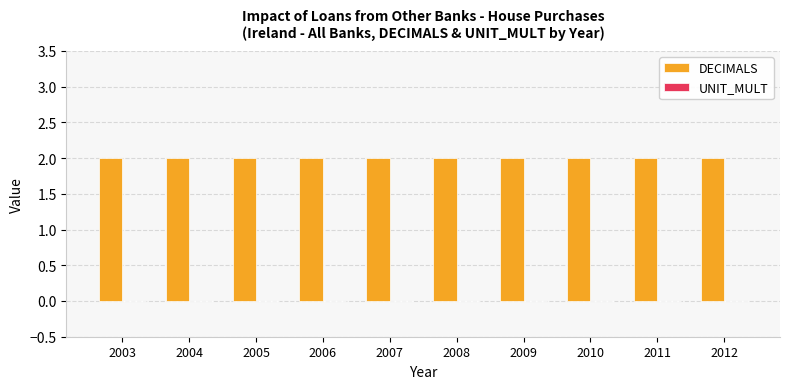

Reading left to right, transcribe all the data shown in this chart.

DECIMALS: 2	2	2	2	2	2	2	2	2	2
UNIT_MULT: 0	0	0	0	0	0	0	0	0	0